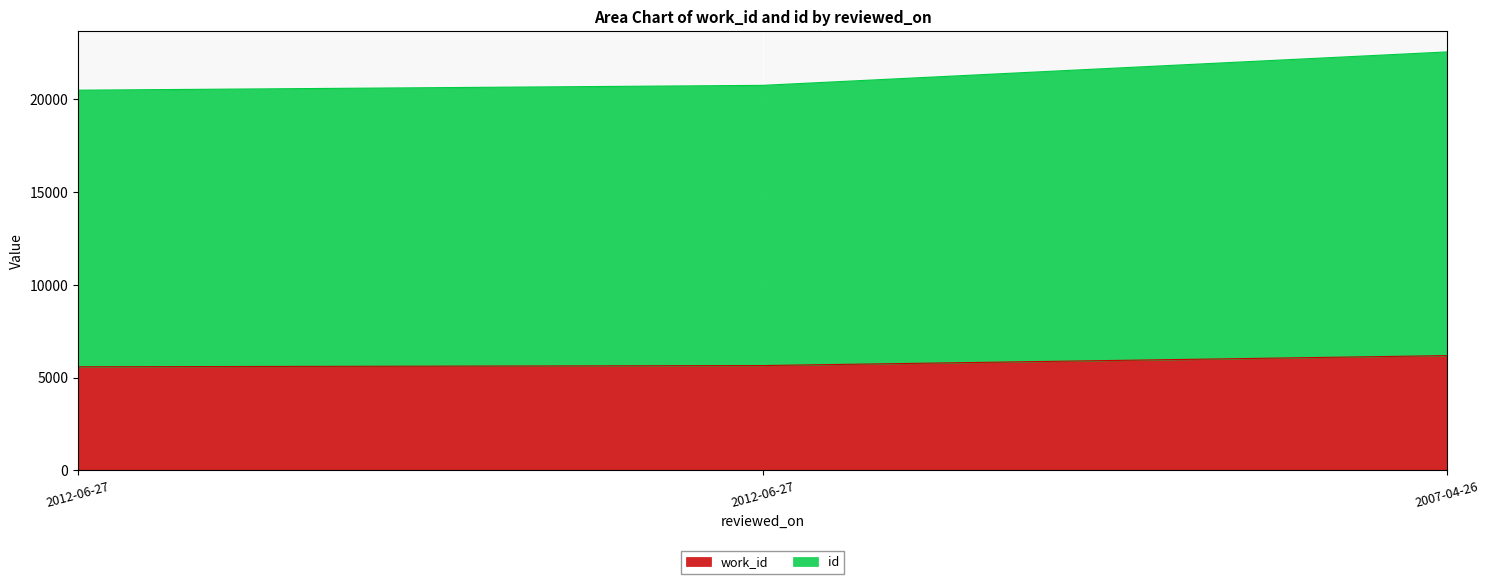

What are all the series names shown in the legend?

work_id, id